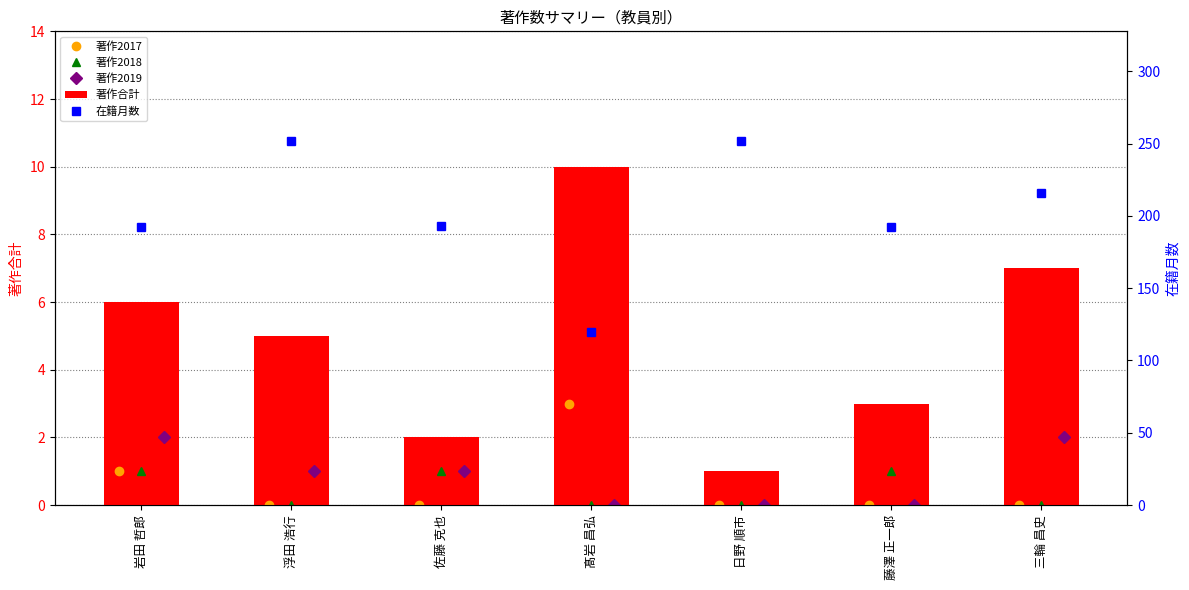

What are all the series names shown in the legend?

著作2017, 著作2018, 著作2019, 著作合計, 在籍月数